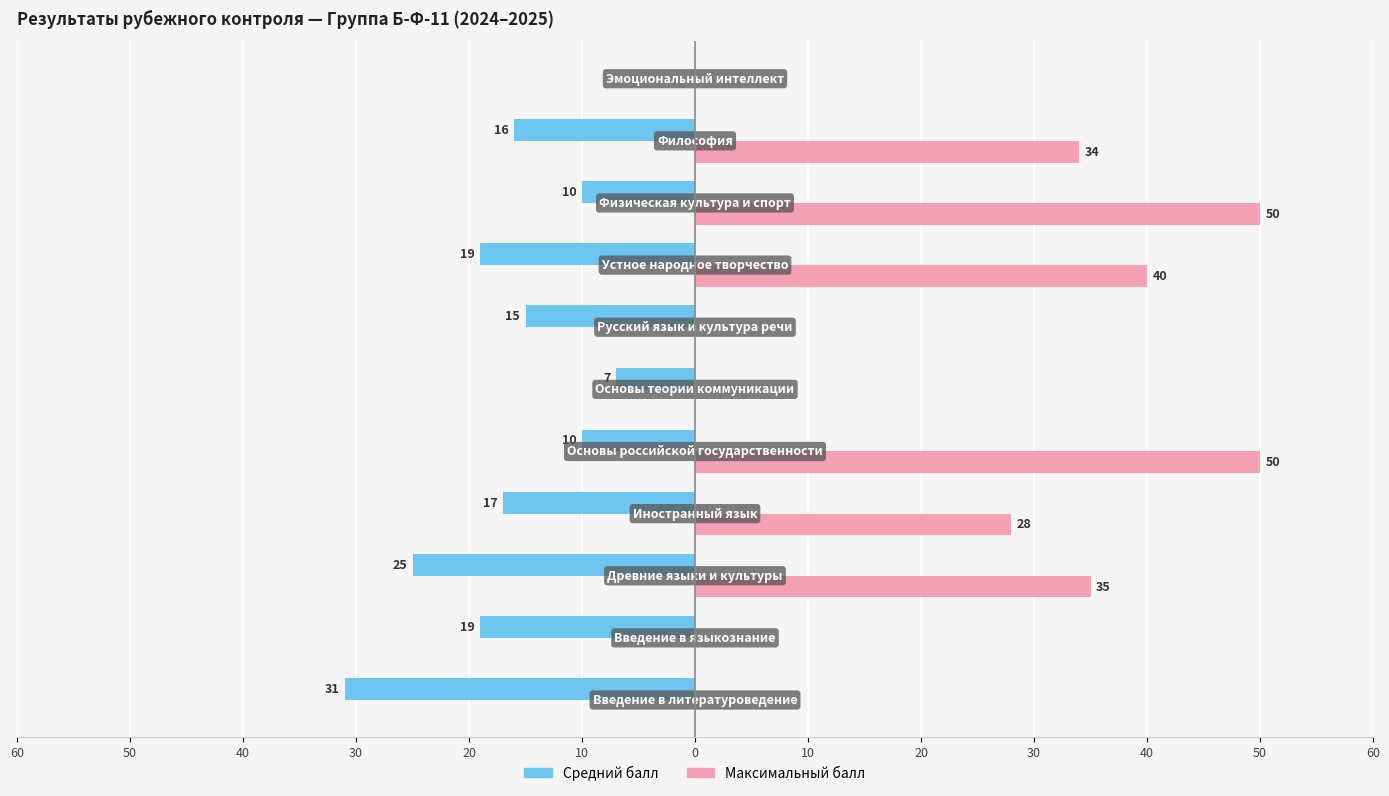

Reading left to right, extract all data points from this chart.

Средний балл: -31	-19	-25	-17	-10	-7	-15	-19	-10	-16	0
Максимальный балл: 0	0	35	28	50	0	0	40	50	34	0